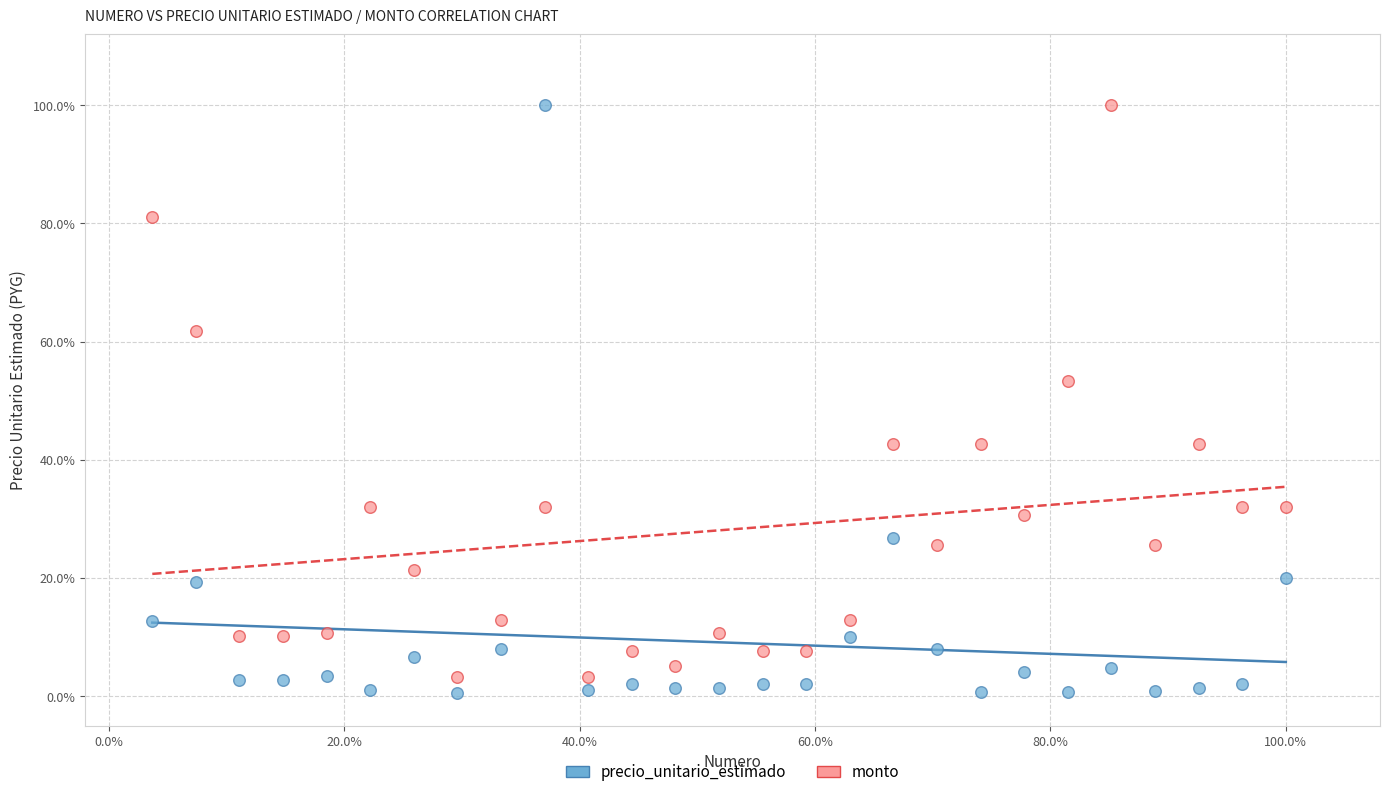

What are all the series names shown in the legend?

precio_unitario_estimado, monto